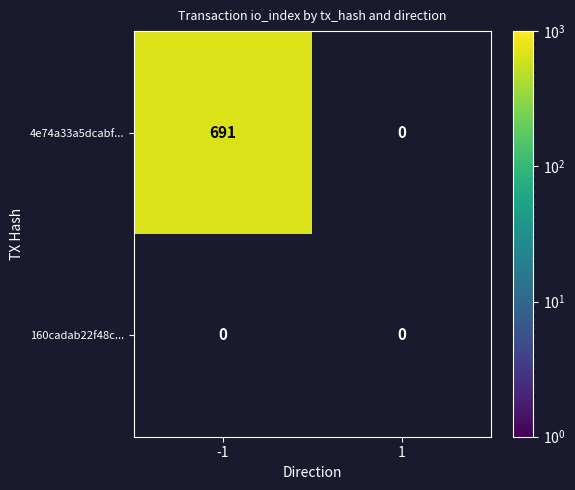

What is the maximum value shown in the chart?

691